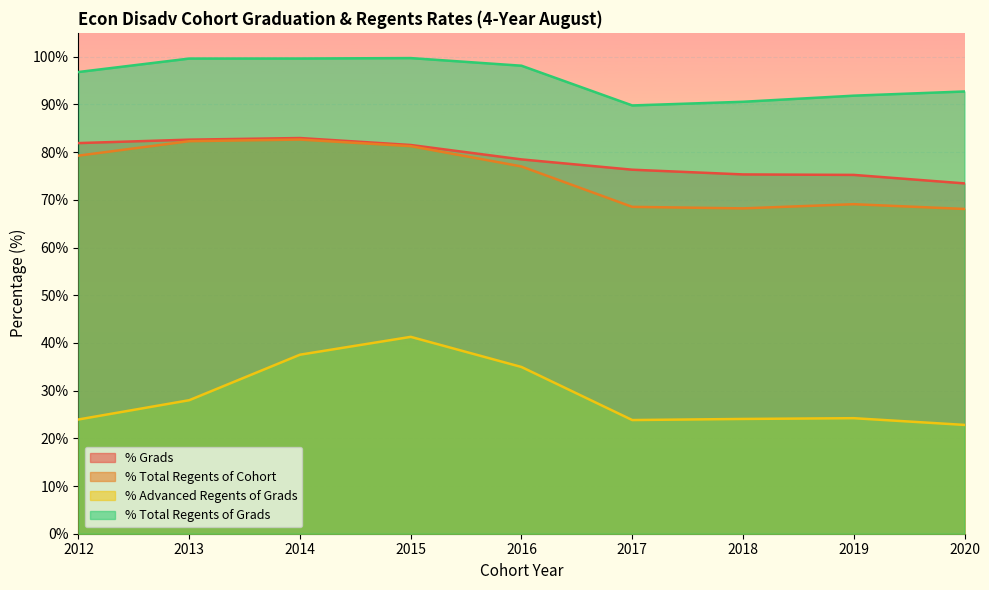

True or false: % Grads and % Total Regents of Cohort intersect in this chart.

False